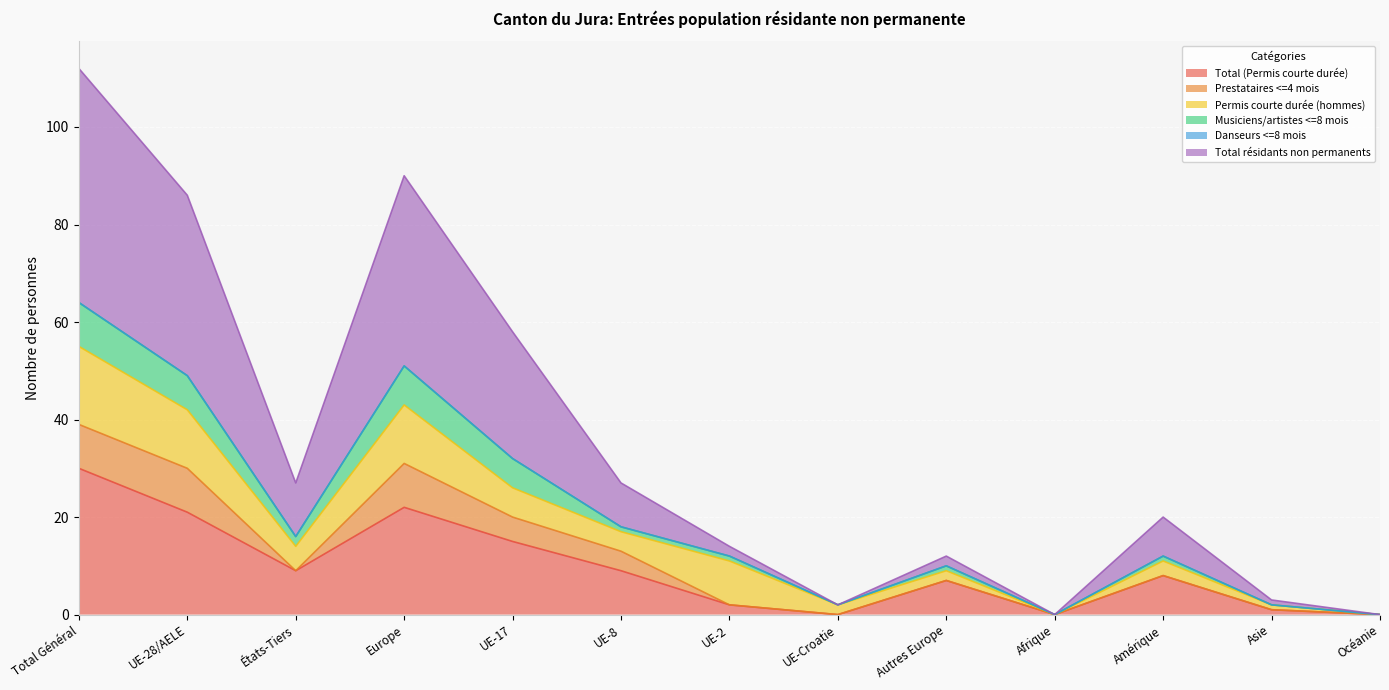

True or false: Total (Permis courte durée) has a value of 0 at Afrique.

True